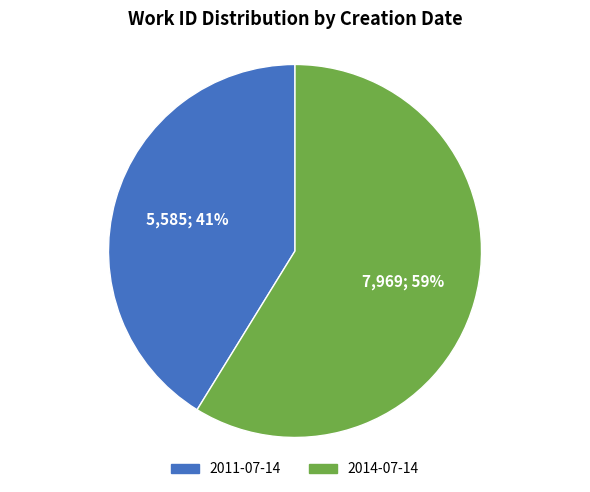

To the nearest percent, what is the average slice percentage?

50%